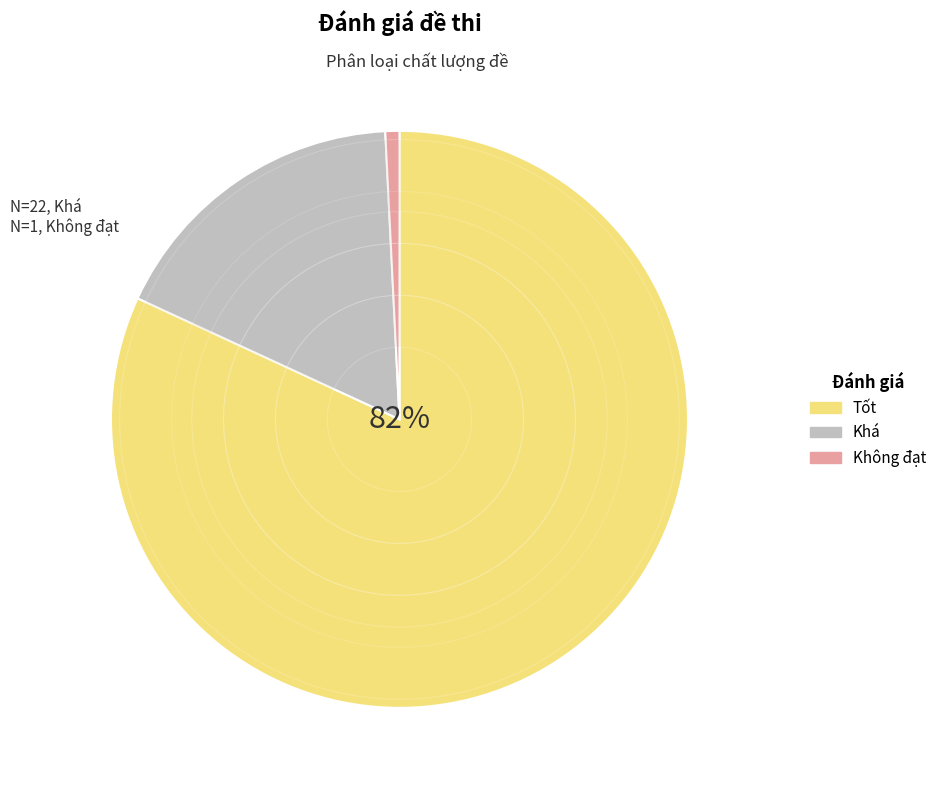

Approximately how many times larger is the value at Khá compared to Tốt?

0.2